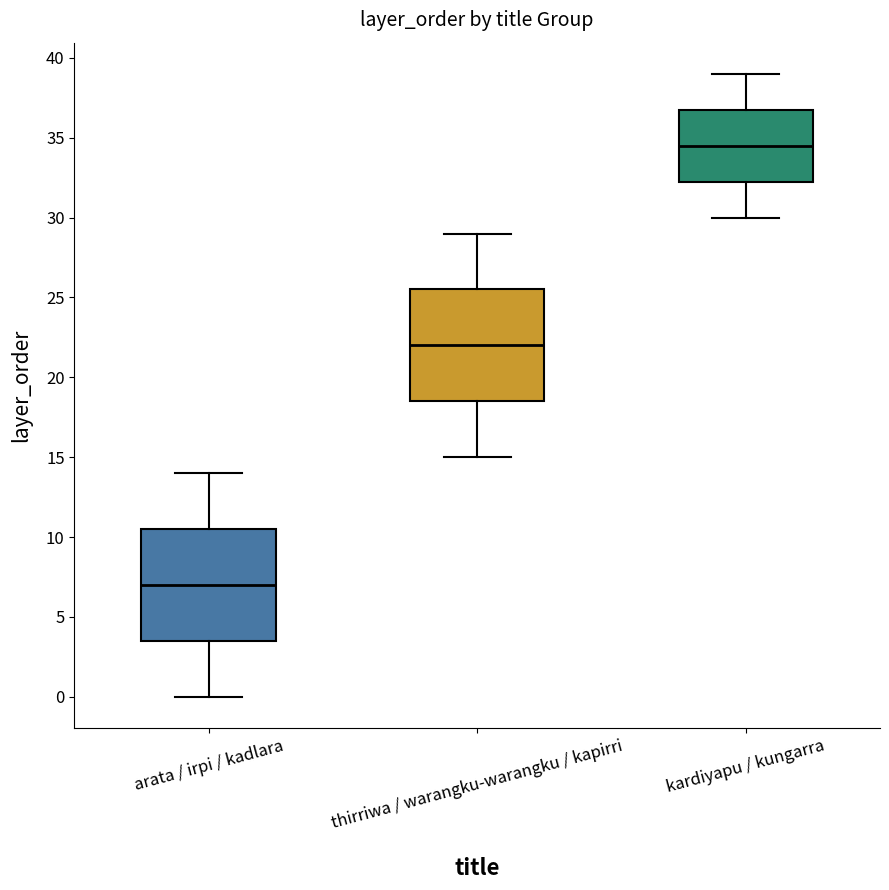

Reading left to right, read every box against the y-axis: the position of its median line, the range the box covers, and the ends of its whiskers. The values are not printed on the chart, so give them approximately, as read against the axis.

arata / irpi / kadlara: median 7.0, box 3.5 to 10.5, whiskers 0.0 to 14.0
thirriwa / warangku-warangku / kapirri: median 22.0, box 18.5 to 25.5, whiskers 15.0 to 29.0
kardiyapu / kungarra: median 34.5, box 32.5 to 37.0, whiskers 30.0 to 39.0